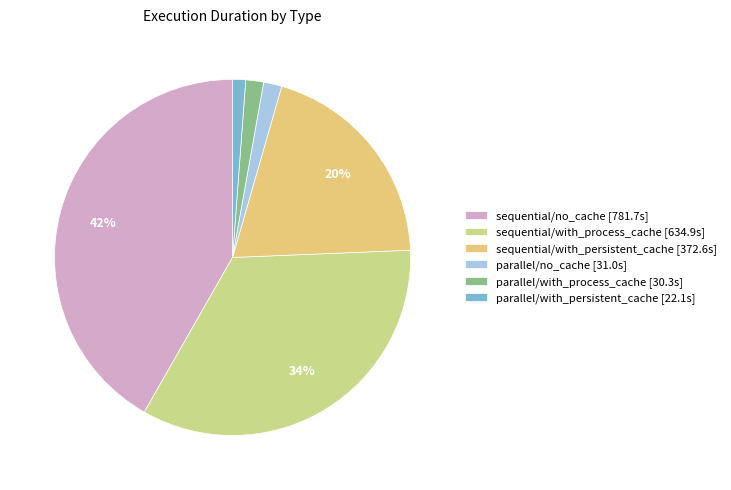

Which has a higher value, sequential/with_process_cache or parallel/with_persistent_cache?

sequential/with_process_cache